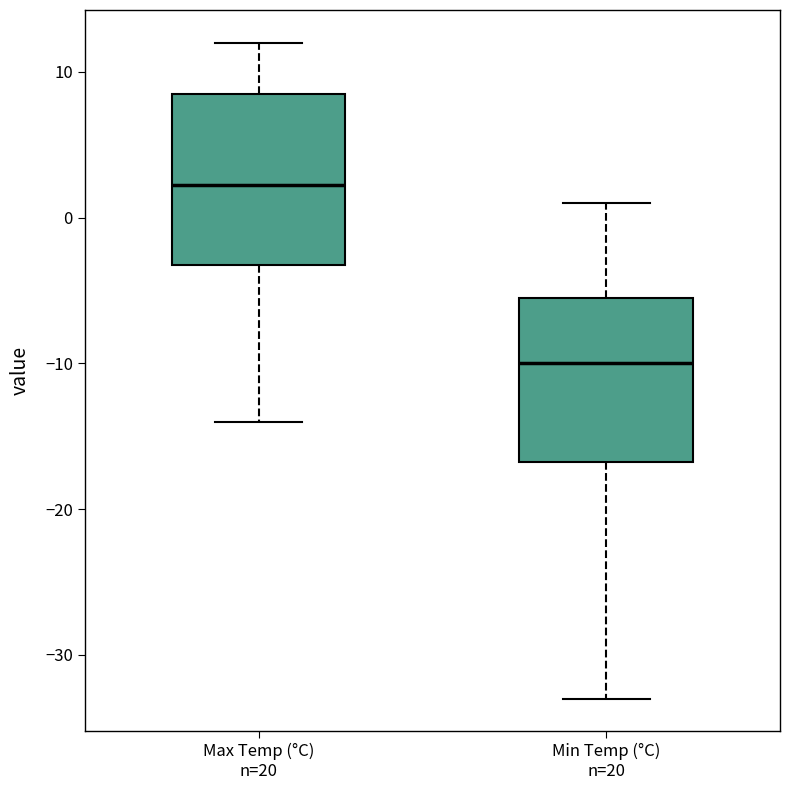

Where is the upper edge of the box for Min Temp (°C) n=20 on the y-axis? The values are not printed on the chart, so give them approximately, as read against the axis.

-5